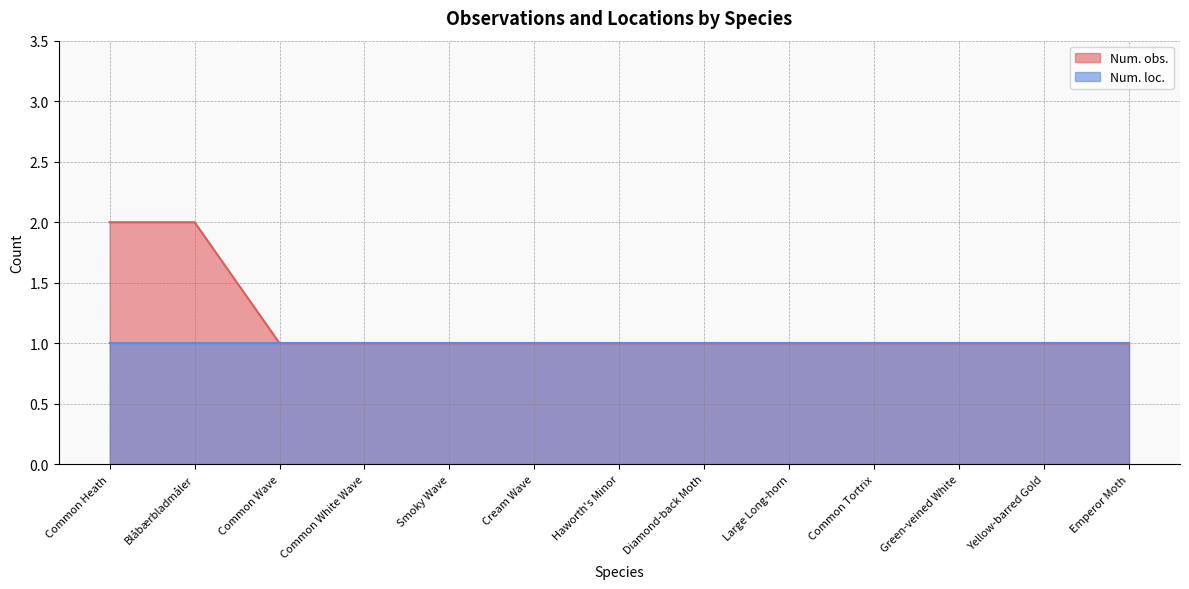

List the labels in order of value, smallest first.

Common Wave, Common White Wave, Smoky Wave, Cream Wave, Haworth's Minor, Diamond-back Moth, Large Long-horn, Common Tortrix, Green-veined White, Yellow-barred Gold, Emperor Moth, Common Heath, Blåbærbladmåler